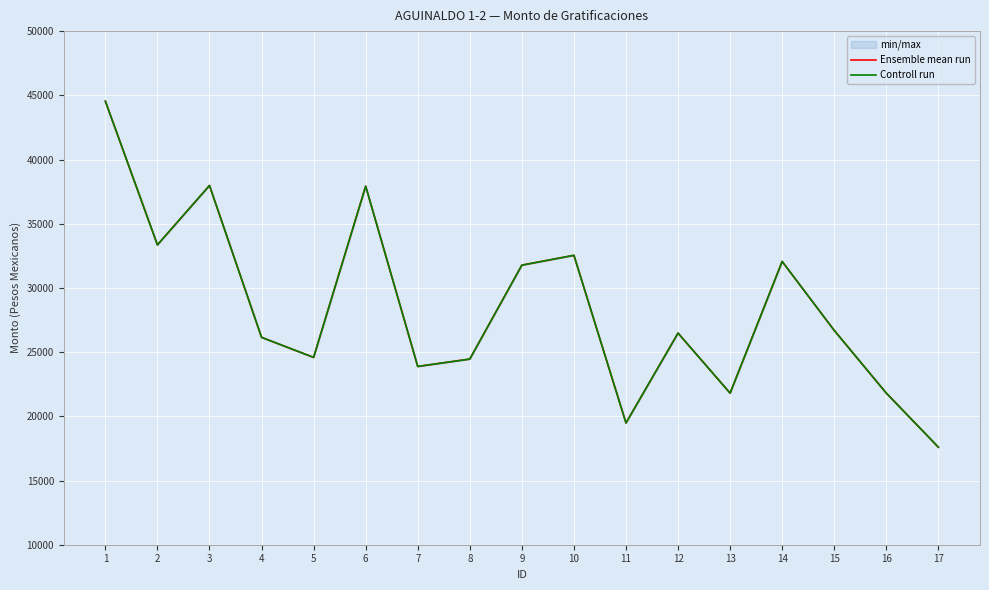

Rank the categories by Ensemble mean run value from highest to lowest.

1, 3, 6, 2, 10, 14, 9, 15, 12, 4, 5, 8, 7, 16, 13, 11, 17